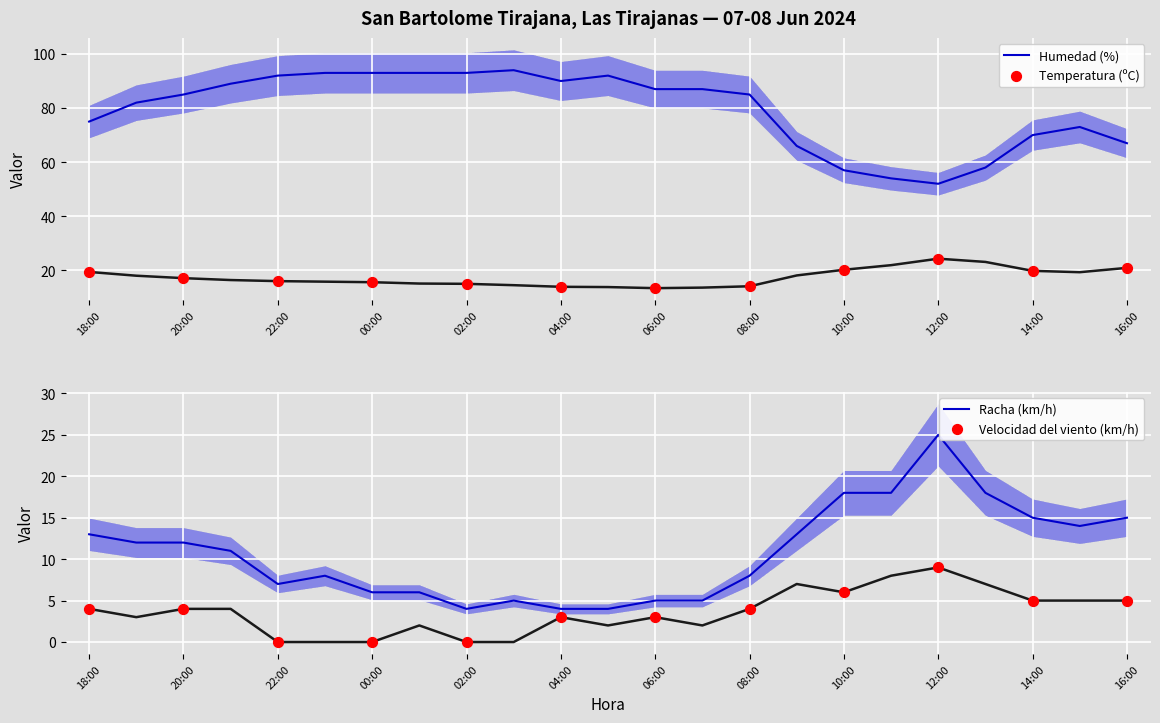

Which series has the largest Y range (max minus min)?

Humedad (%)